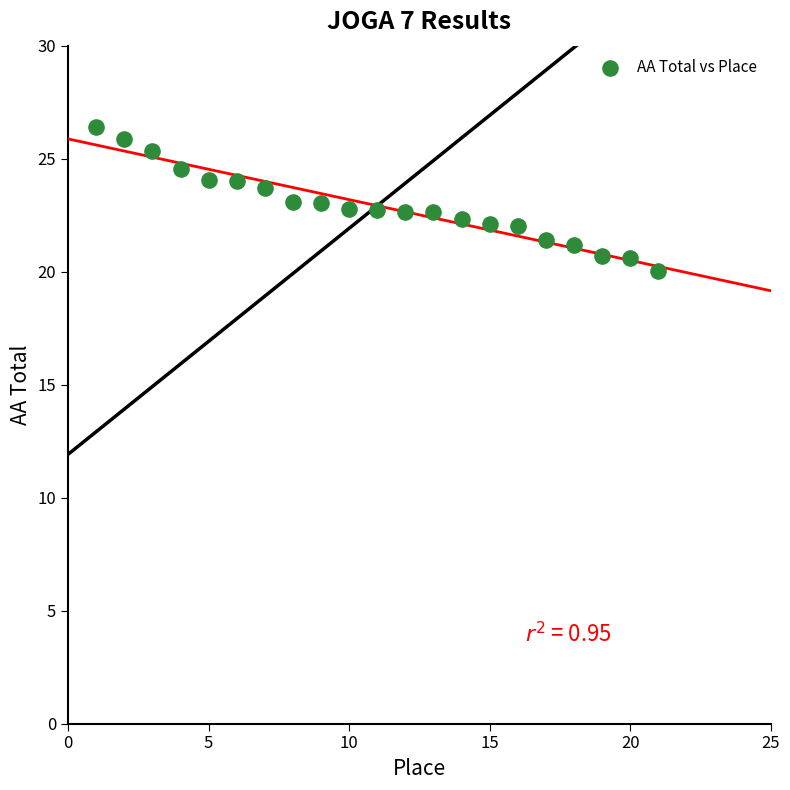

What is the range of X values (max minus min)?

20.0